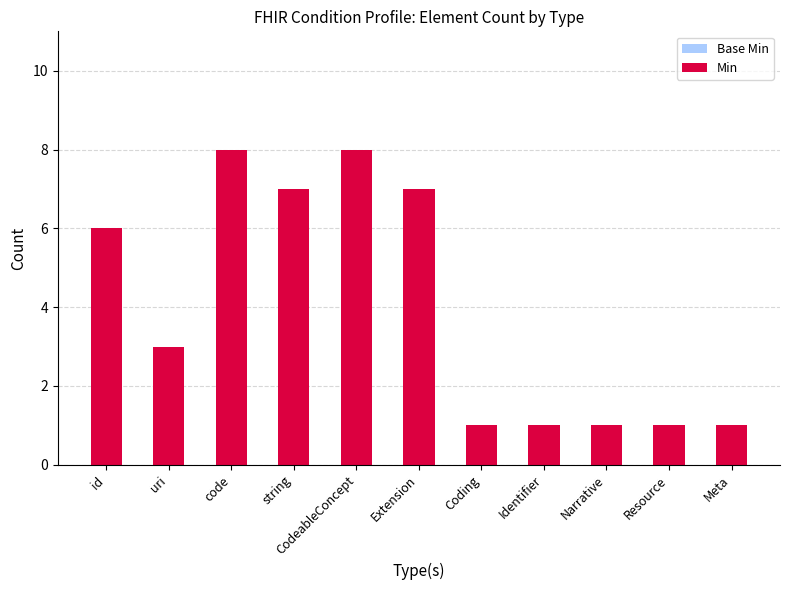

The chart shows a value of 0 at Resource. True or false?

False